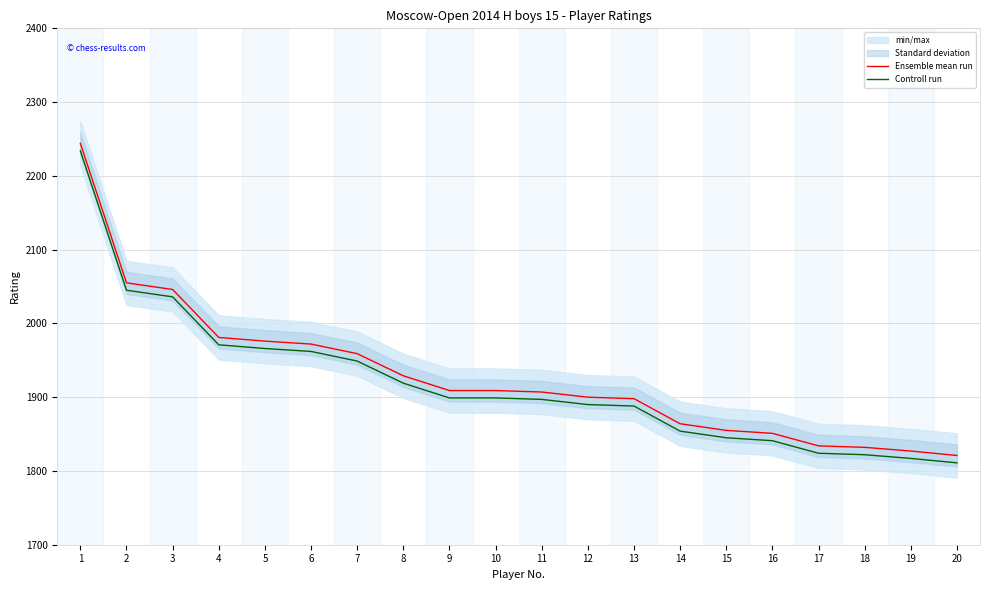

True or false: Ensemble mean run has a value of 1821 at 20.

True